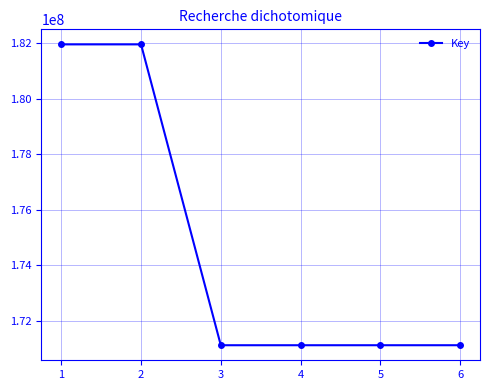

Approximately how many times larger is the value at 5 compared to 3?

1.0